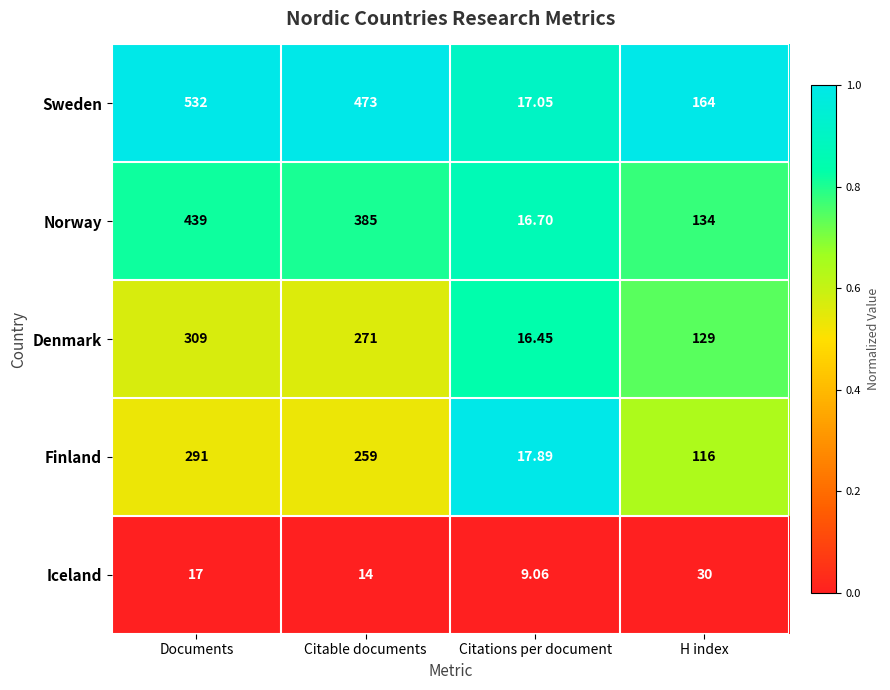

How many data points does each series have?

4